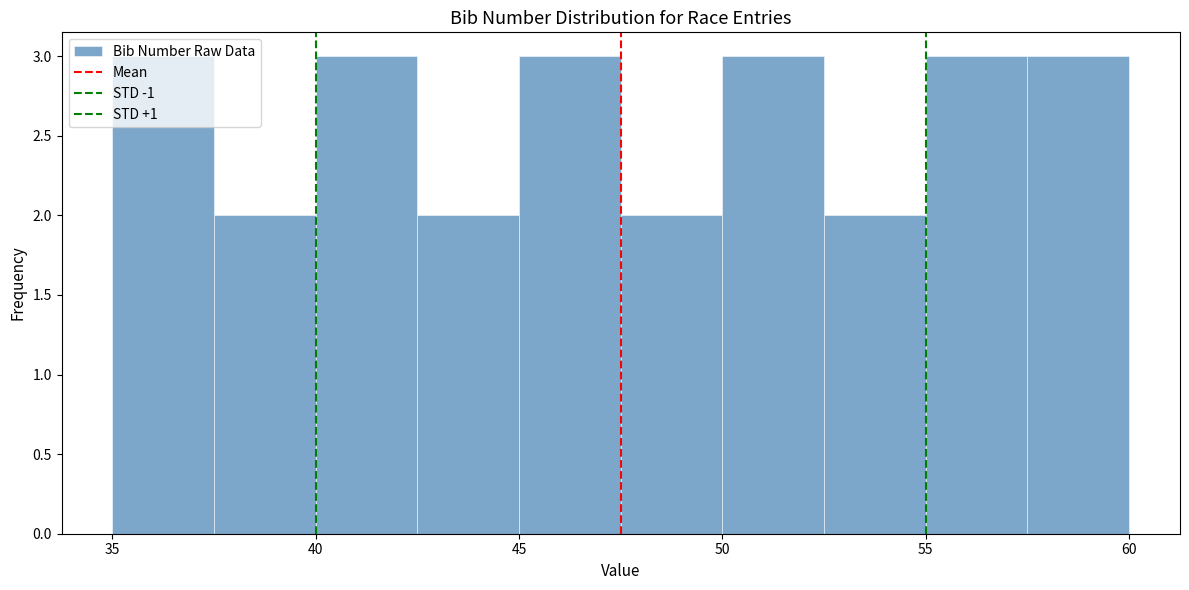

Reading left to right, transcribe this chart: for each bar, give the range it covers on the x-axis and its height. The values are not printed on the chart, so give them approximately, as read against the axis.

35.0 to 37.5: 3
37.5 to 40.0: 2
40.0 to 42.5: 3
42.5 to 45.0: 2
45.0 to 47.5: 3
47.5 to 50.0: 2
50.0 to 52.5: 3
52.5 to 55.0: 2
55.0 to 57.5: 3
57.5 to 60.0: 3